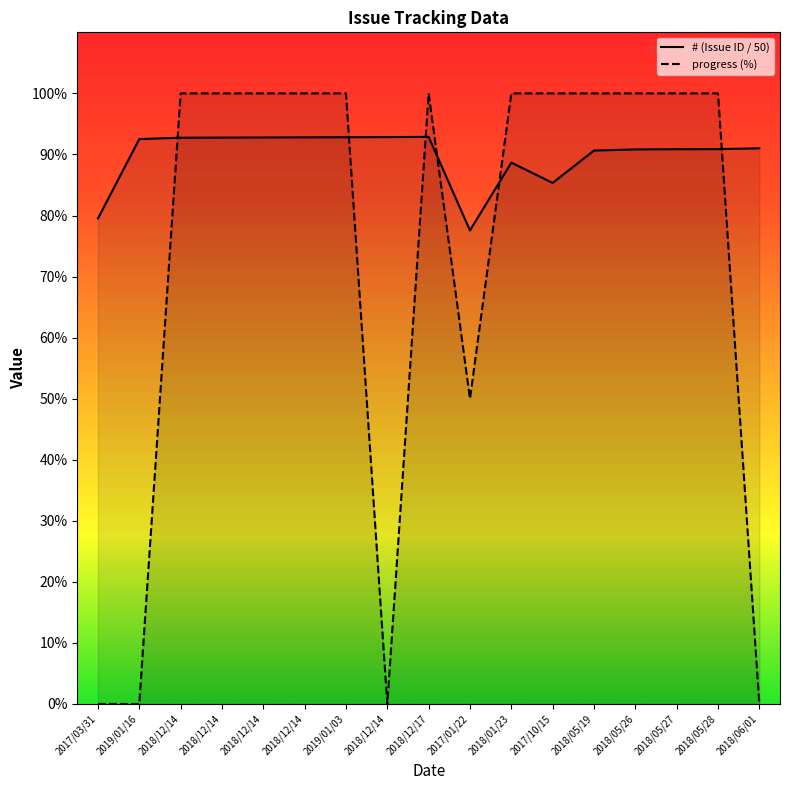

In #, how many points are higher than both neighbors (excluding endpoints)?

2